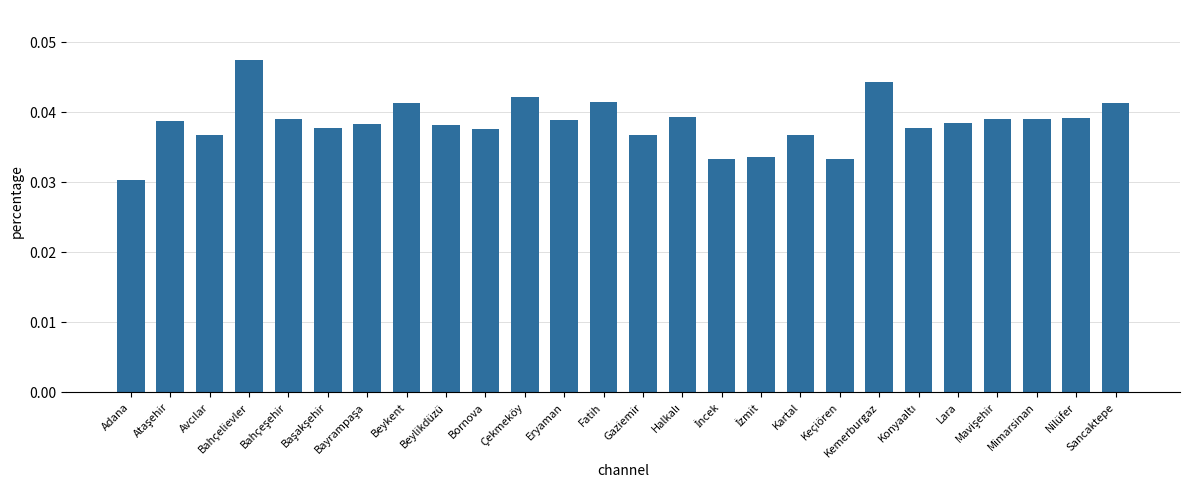

What position from the left is Bayrampaşa?

7